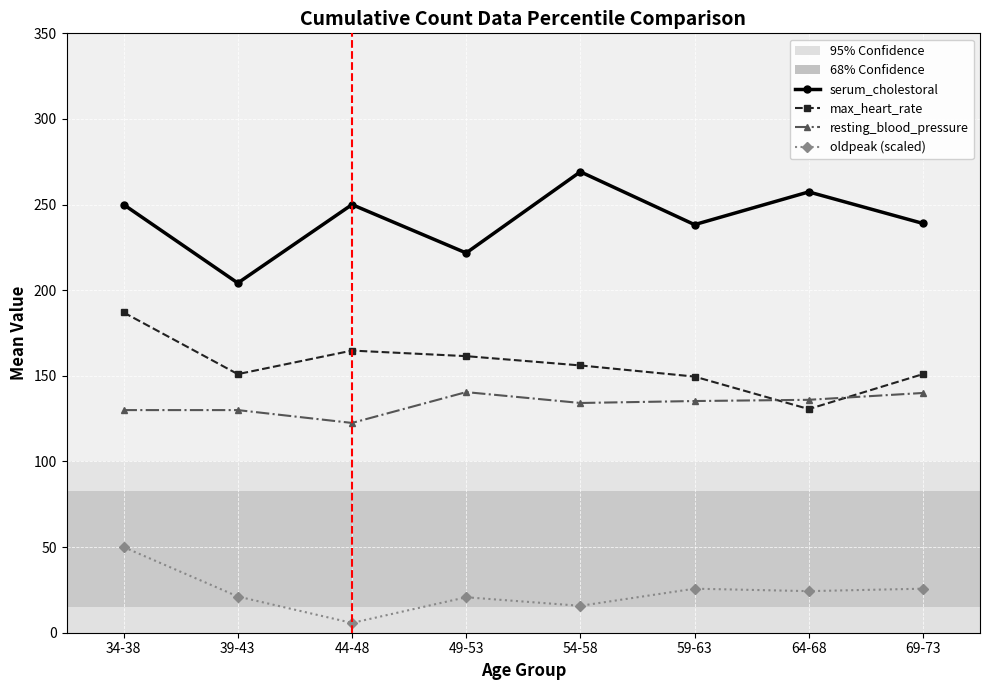

At how many categories does at least one series exceed 211?

7